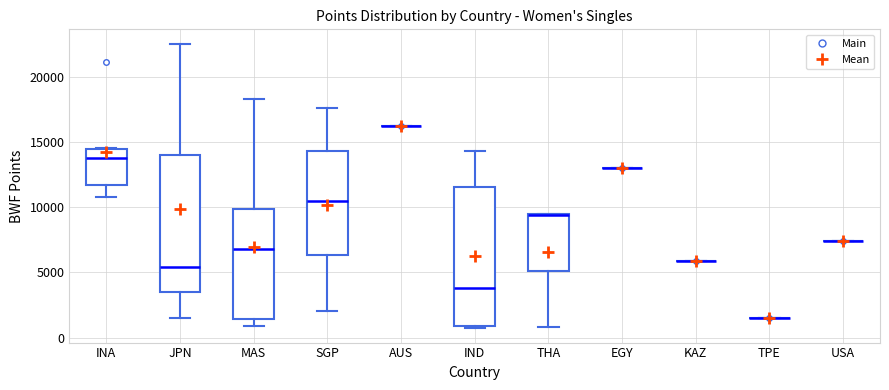

Reading left to right, transcribe this box plot: for each box, give where its median line is, the range the box spans, and where its two whiskers end, as read against the y-axis. The values are not printed on the chart, so give them approximately, as read against the axis.

INA: median 13500, box 11500 to 14500, whiskers 11000 to 14500
JPN: median 5500, box 3500 to 14000, whiskers 1500 to 22500
MAS: median 7000, box 1500 to 10000, whiskers 1000 to 18500
SGP: median 10500, box 6500 to 14500, whiskers 2000 to 17500
AUS: box collapsed to a line at 16000, whiskers 16000 to 16000
IND: median 4000, box 1000 to 11500, whiskers 500 to 14500
THA: median 9500 (drawn on the box's upper edge), box 5000 to 9500, whiskers 1000 to 9500
EGY: box collapsed to a line at 13000, whiskers 13000 to 13000
KAZ: box collapsed to a line at 6000, whiskers 6000 to 6000
TPE: box collapsed to a line at 1500, whiskers 1500 to 1500
USA: box collapsed to a line at 7500, whiskers 7500 to 7500